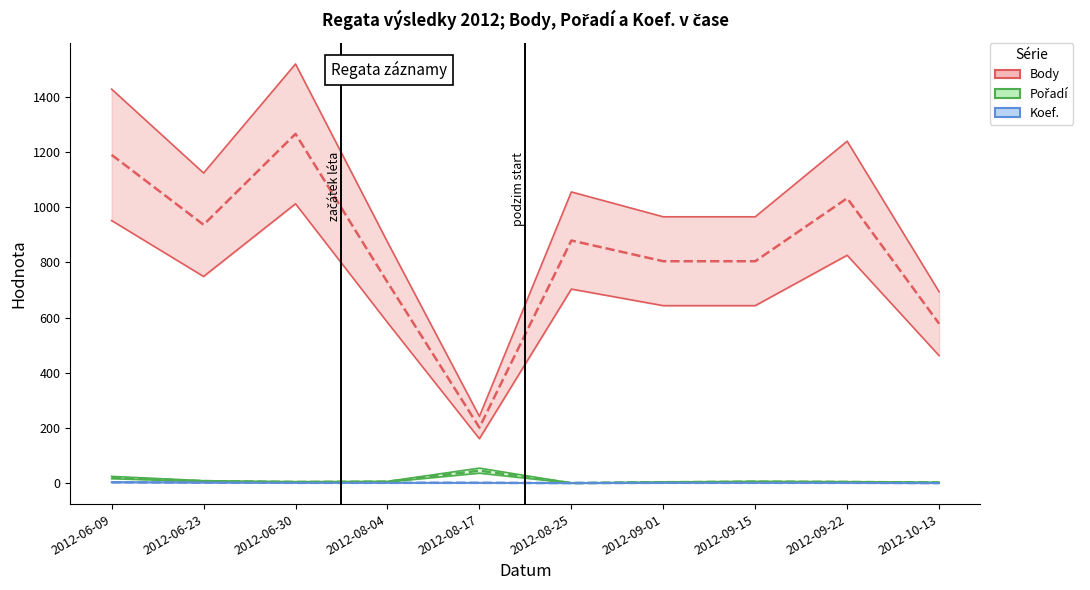

What are all the series names shown in the legend?

Body, Pořadí, Koef.